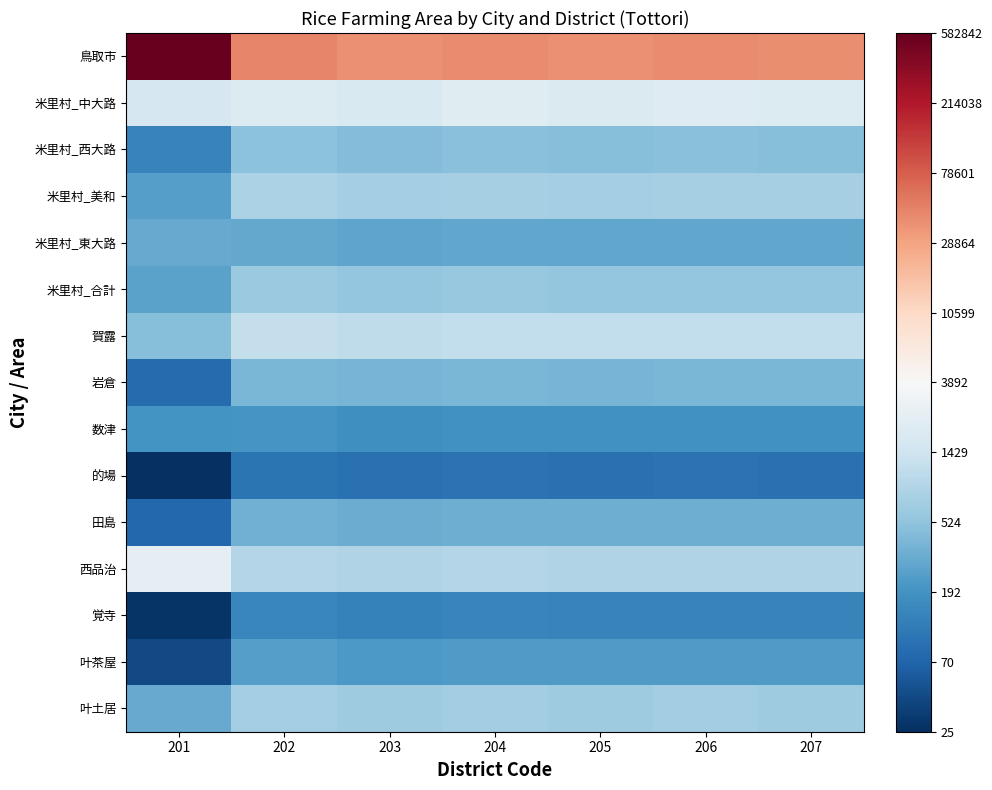

At which category is the sum across all series the highest?

202